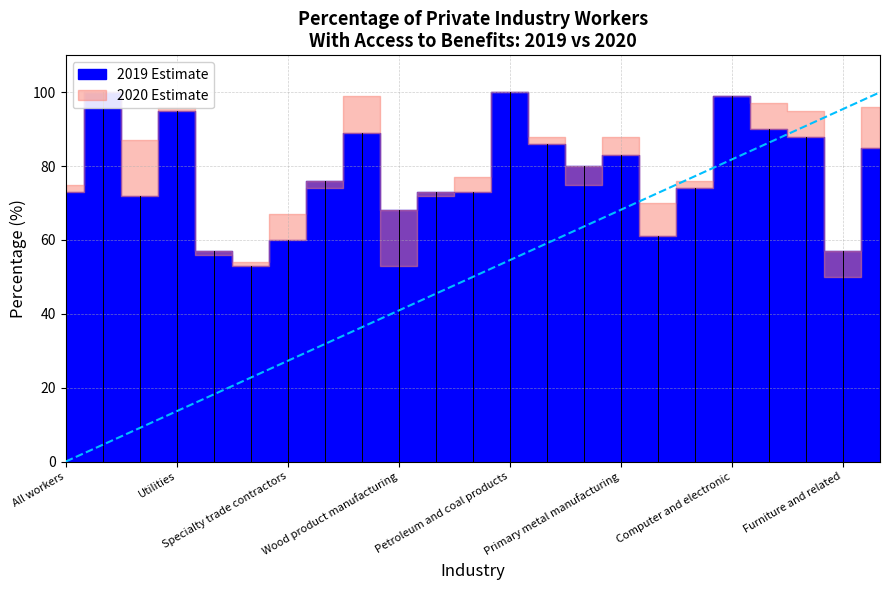

Is the value of 2019 Estimate at Support activities for mining greater than the value of 2020 Estimate at Fabricated metal products?

Yes